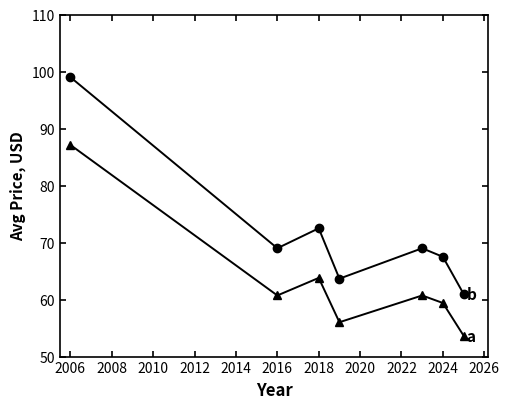

Does the chart have visible grid lines?

No